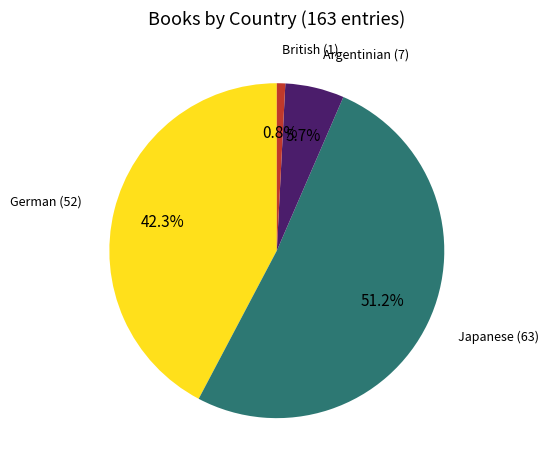

Does any single category account for the majority?

Yes